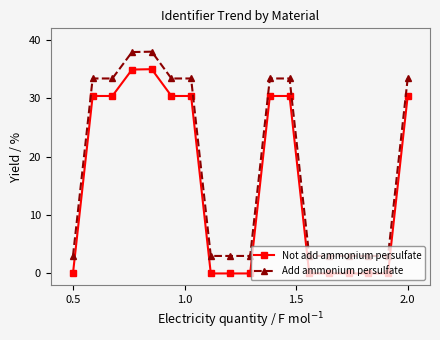

What is the value of the Add ammonium persulfate point at the 14th from the left?

3.0